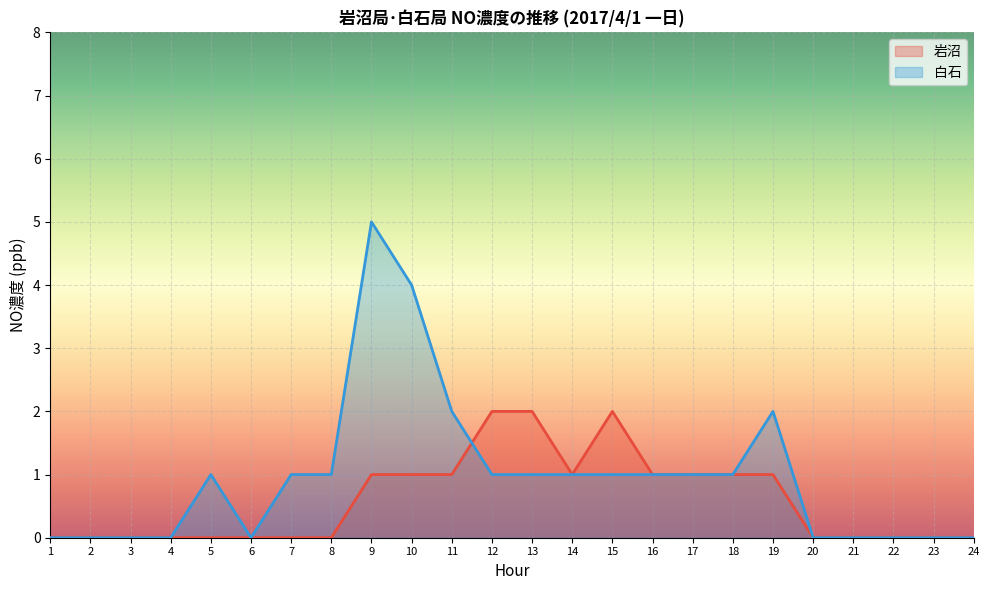

The value of 白石 at 9 is 8. True or false?

False